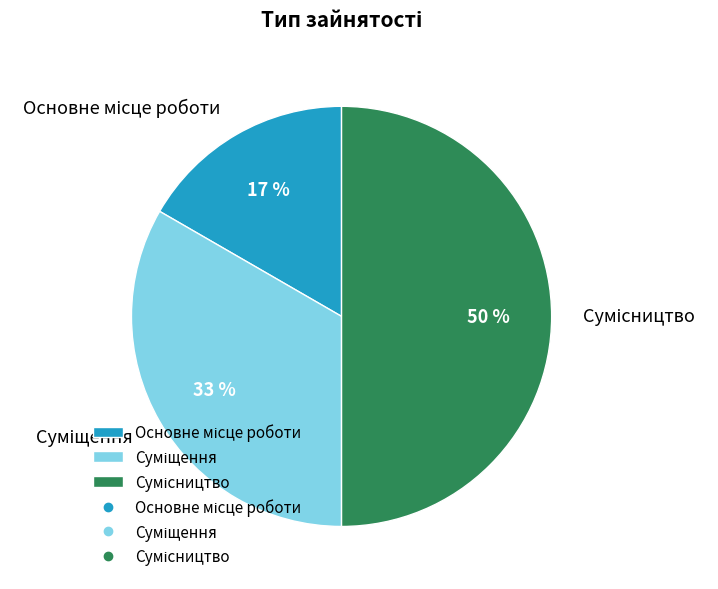

How many segments does this pie chart have?

3